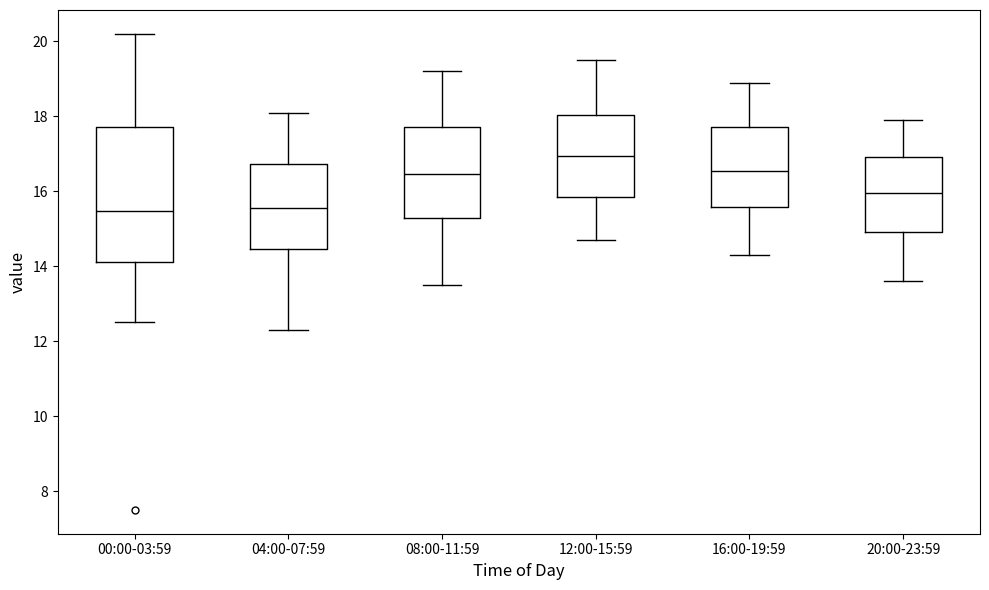

Reading left to right, read every box against the y-axis: the position of its median line, the range the box covers, and the ends of its whiskers. The values are not printed on the chart, so give them approximately, as read against the axis.

00:00-03:59: median 15.4, box 14.2 to 17.8, whiskers 12.6 to 20.2
04:00-07:59: median 15.6, box 14.4 to 16.8, whiskers 12.4 to 18.2
08:00-11:59: median 16.4, box 15.2 to 17.8, whiskers 13.6 to 19.2
12:00-15:59: median 17.0, box 15.8 to 18.0, whiskers 14.8 to 19.6
16:00-19:59: median 16.6, box 15.6 to 17.8, whiskers 14.4 to 19.0
20:00-23:59: median 16.0, box 15.0 to 17.0, whiskers 13.6 to 18.0